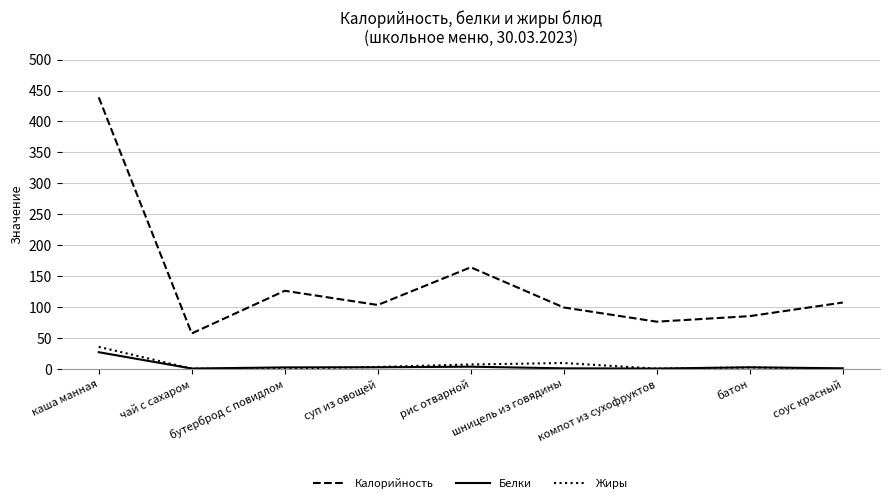

Which series changed the most between каша манная and соус красный?

Калорийность